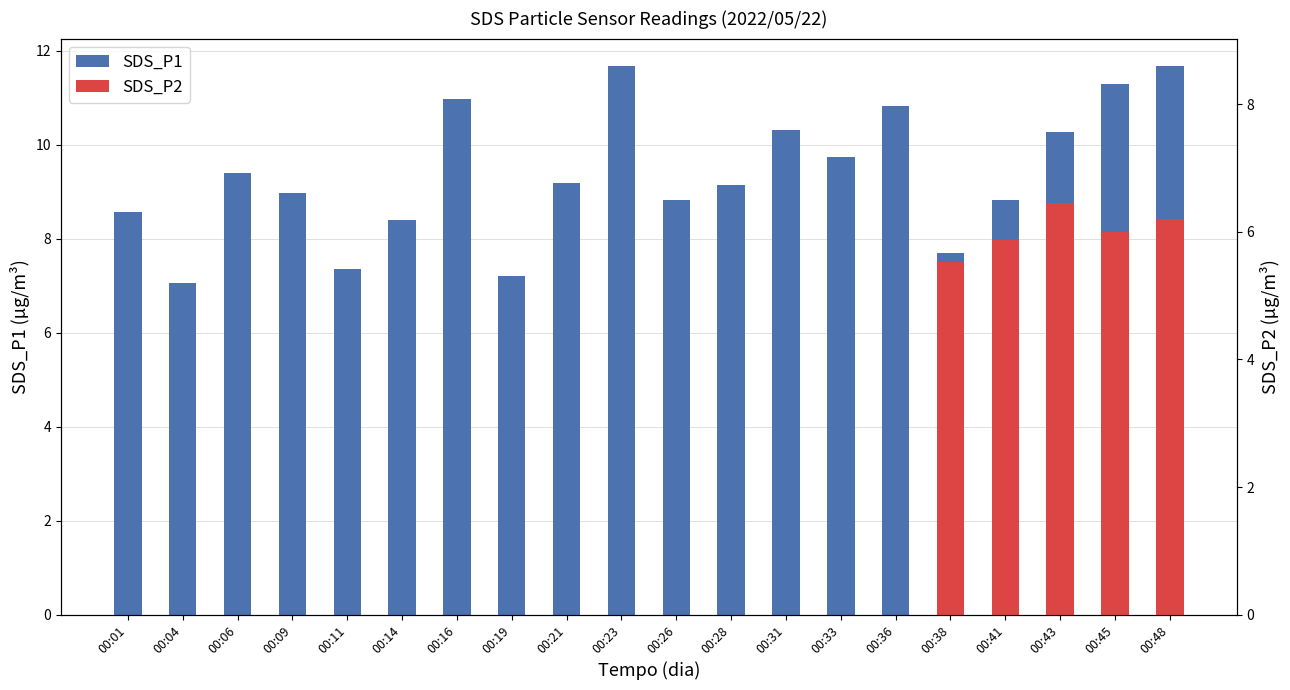

The chart shows a value of 4.7 at 00:19. True or false?

False